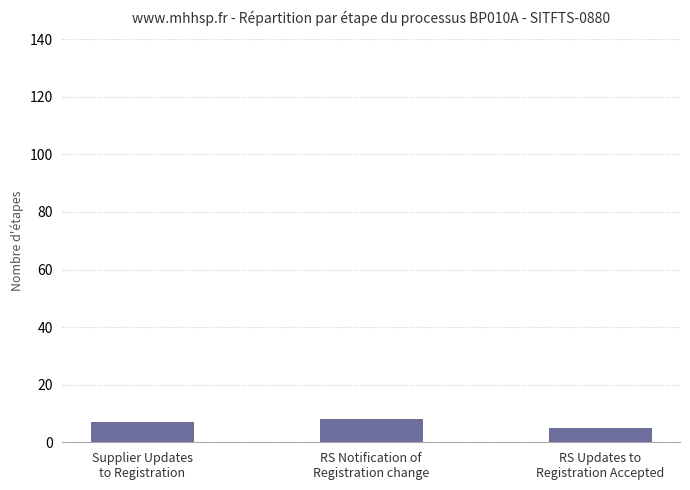

What is the change in value from Supplier Updates
to Registration to RS Notification of
Registration change?

+1